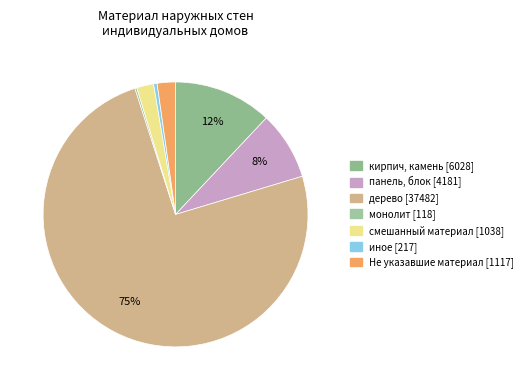

To the nearest percent, what percentage of the pie is кирпич, камень?

12%